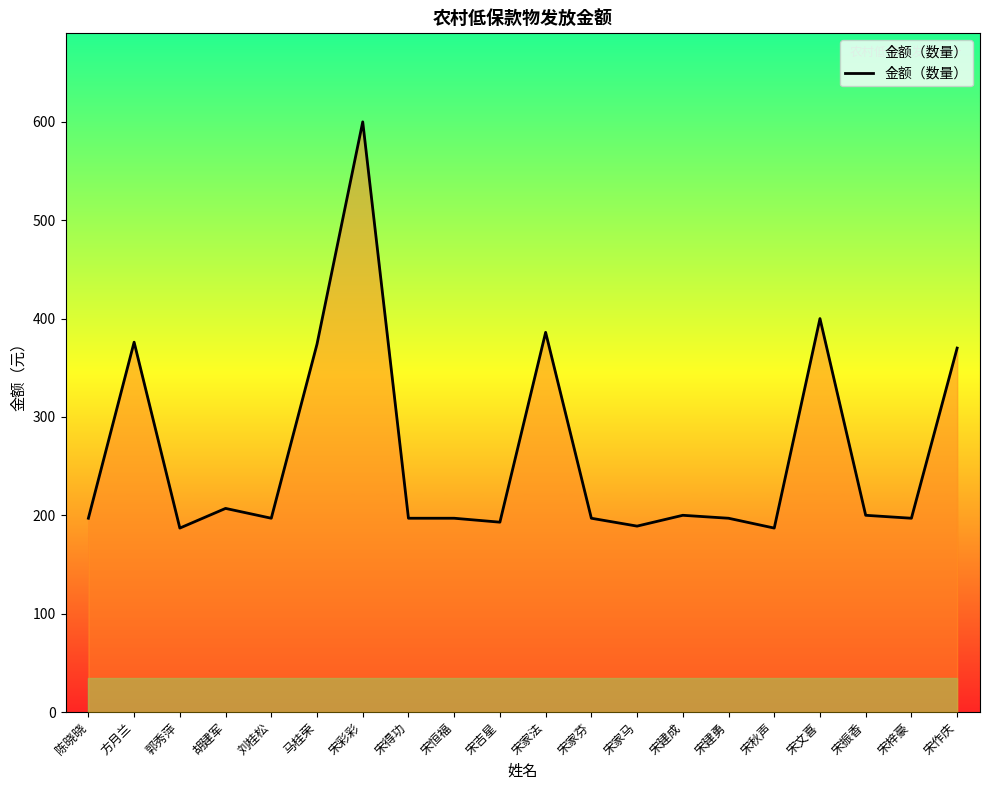

Which category has the highest value across all series?

宋彩彩